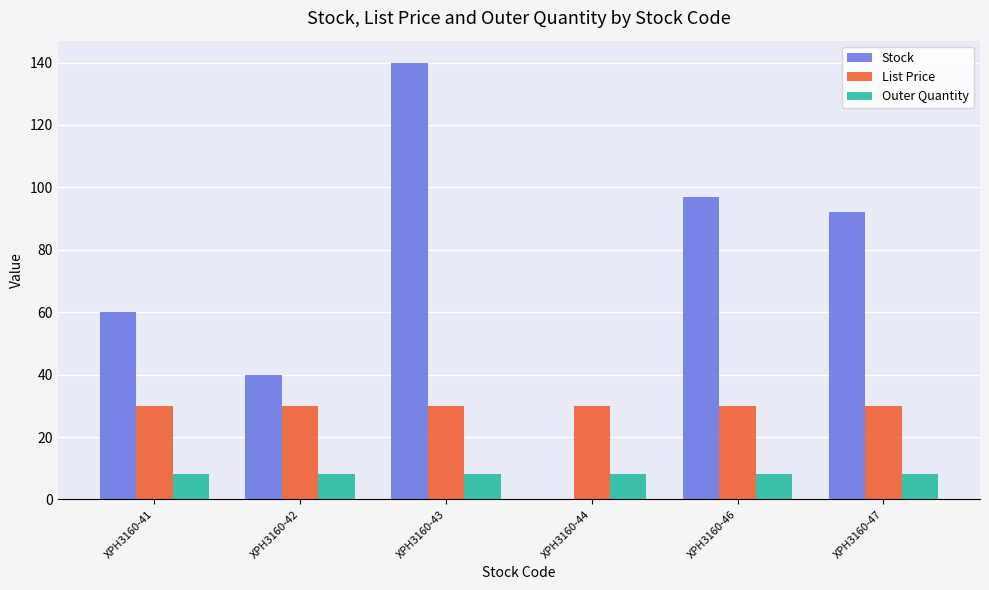

What is the greatest value displayed?

140.0